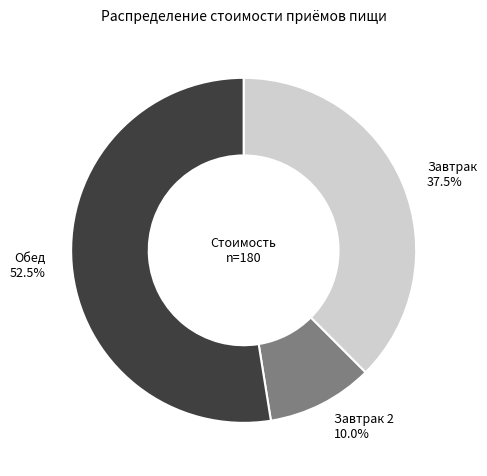

To the nearest percent, what is the average slice percentage?

33%